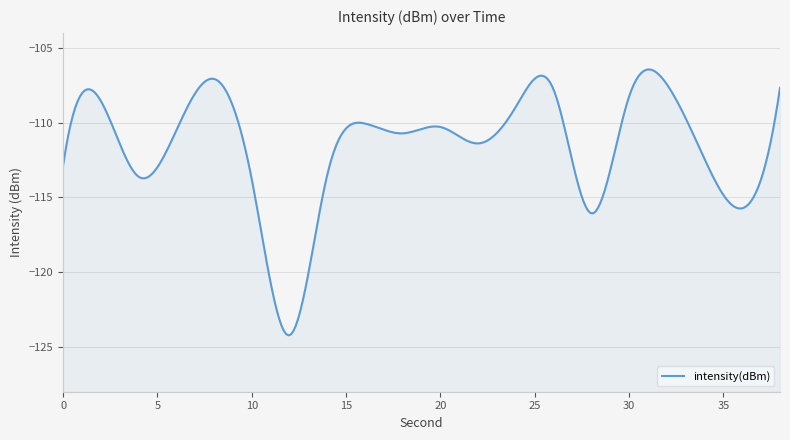

How many points are lower than both their immediate neighbors (excluding endpoints)?

6